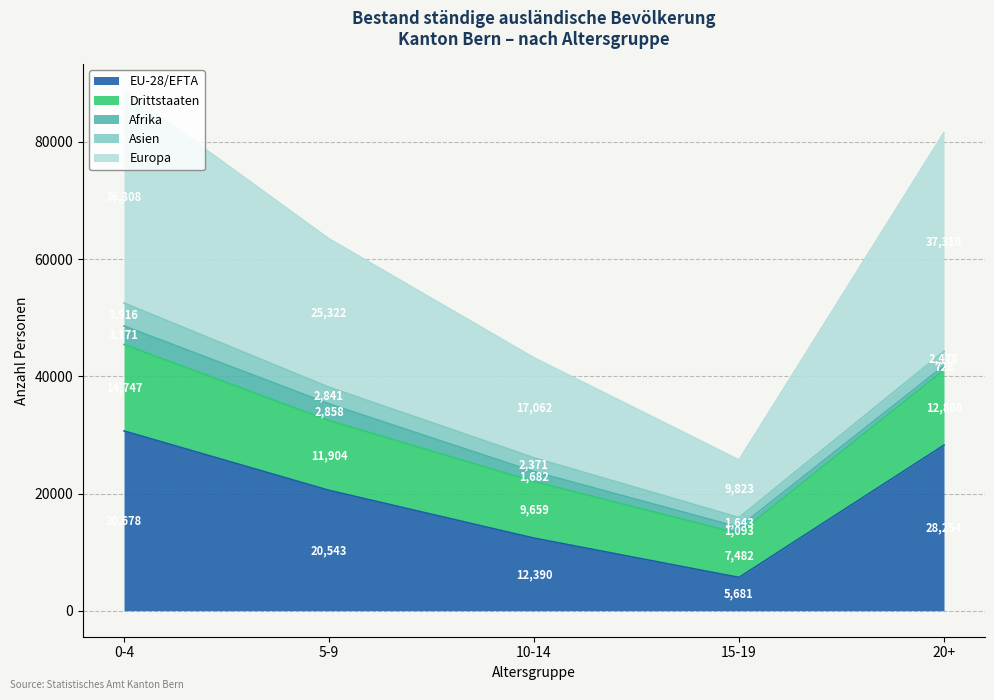

At which label is EU-28/EFTA closest to 18179?

5-9